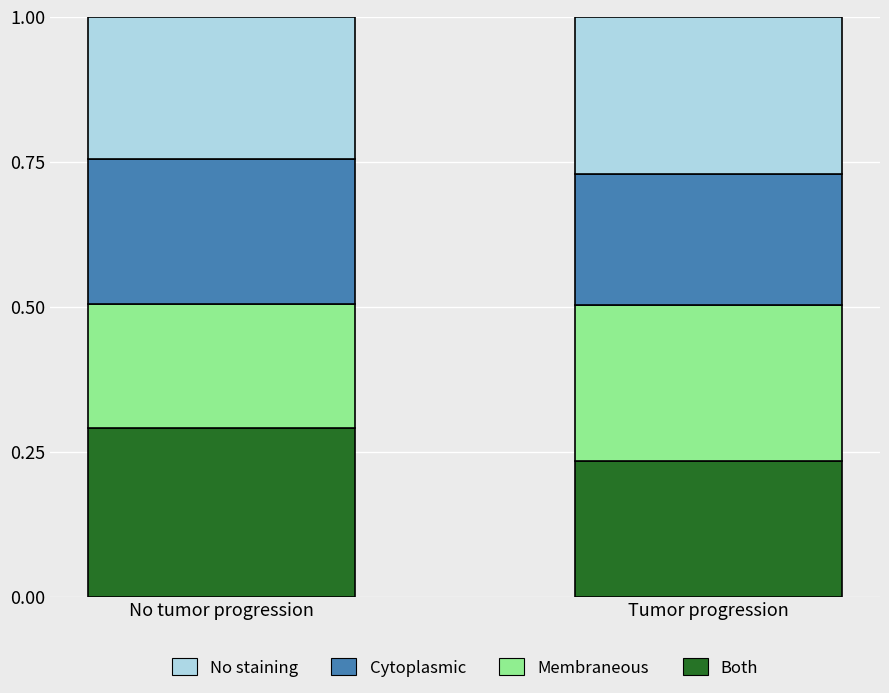

What is the total value across all series at Tumor progression?

1.0